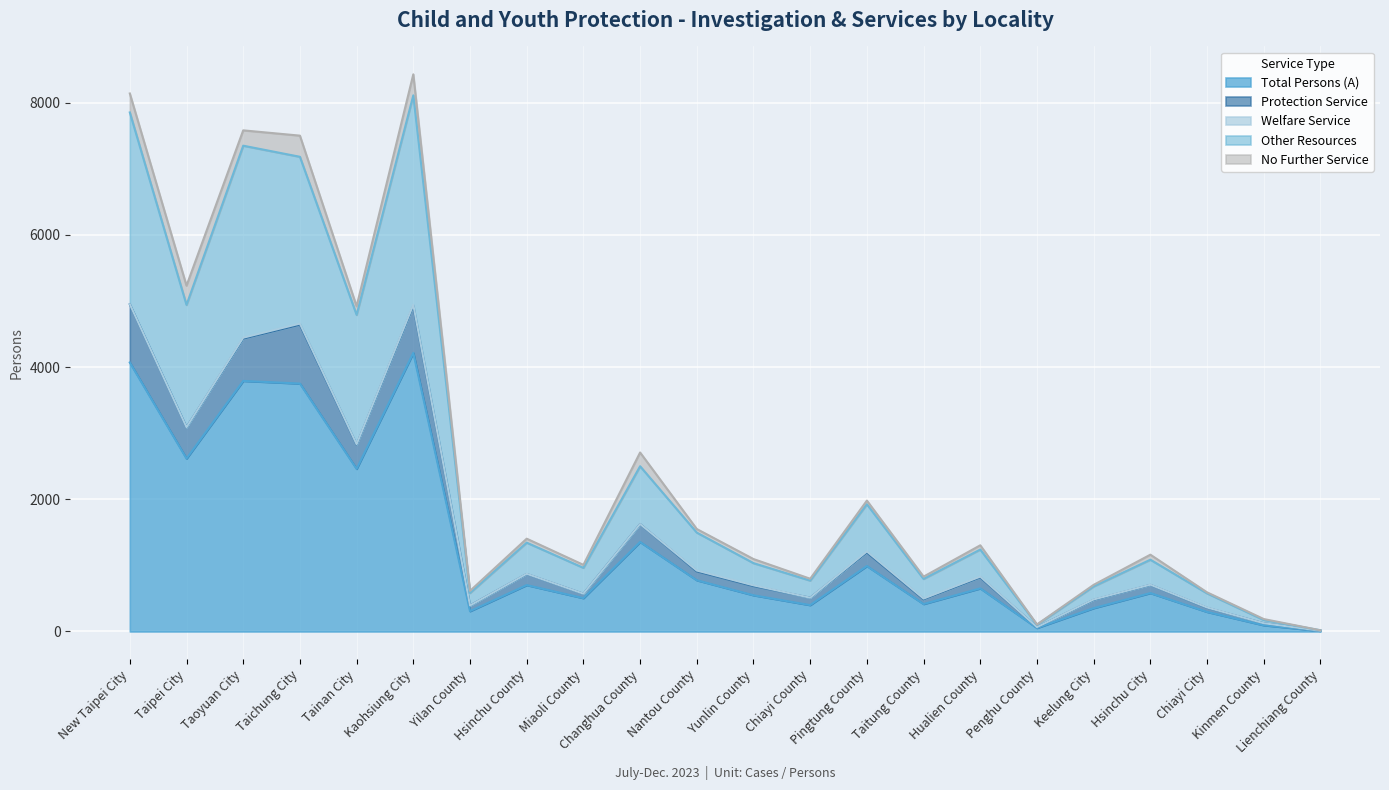

What is the average value of the Protection Service series?

1576